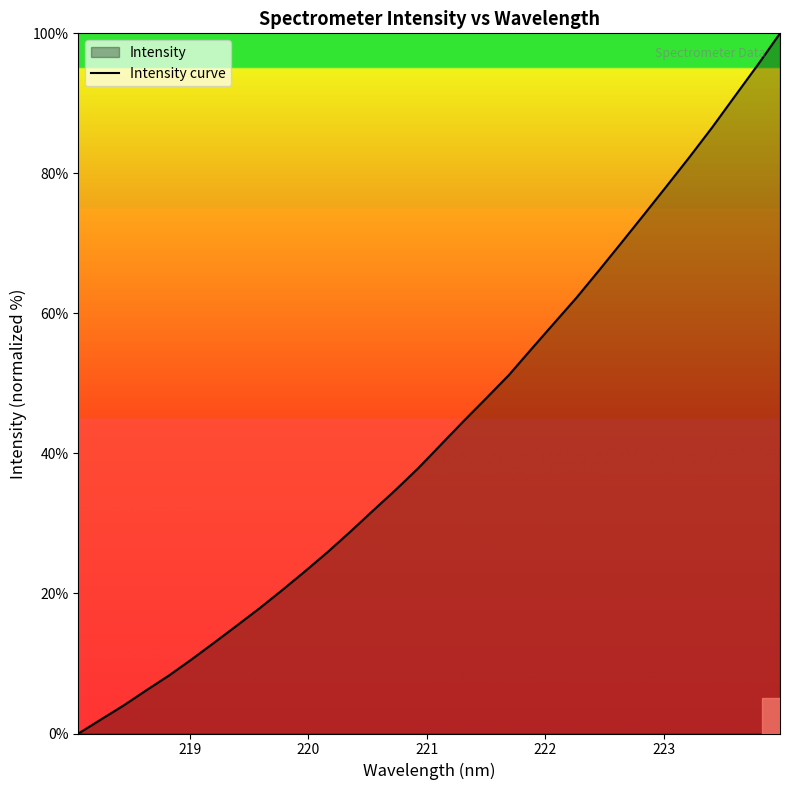

What is the difference between the maximum and minimum values?

100.0